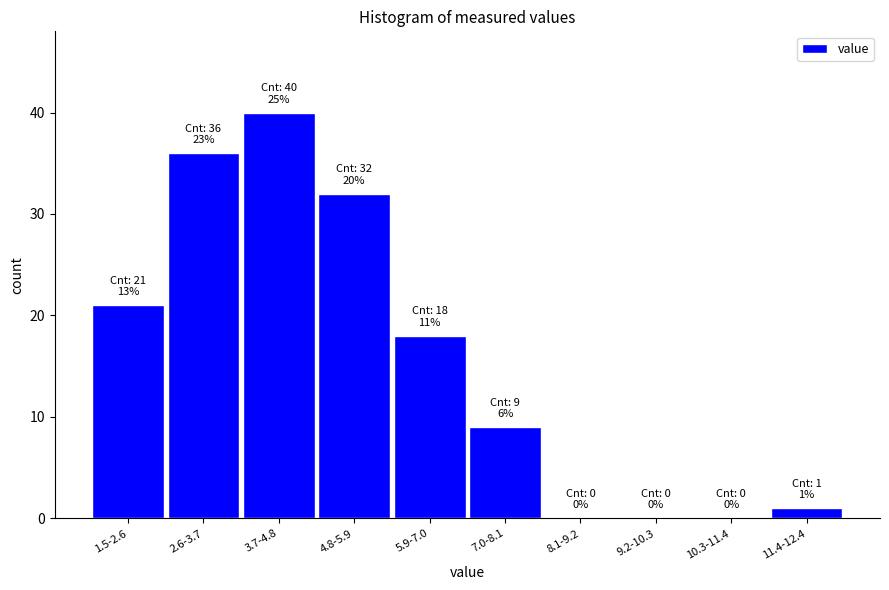

Reading right to left, transcribe all the data shown in this chart.

11.4-12.4=1	10.3-11.4=0	9.2-10.3=0	8.1-9.2=0	7.0-8.1=9	5.9-7.0=18	4.8-5.9=32	3.7-4.8=40	2.6-3.7=36	1.5-2.6=21